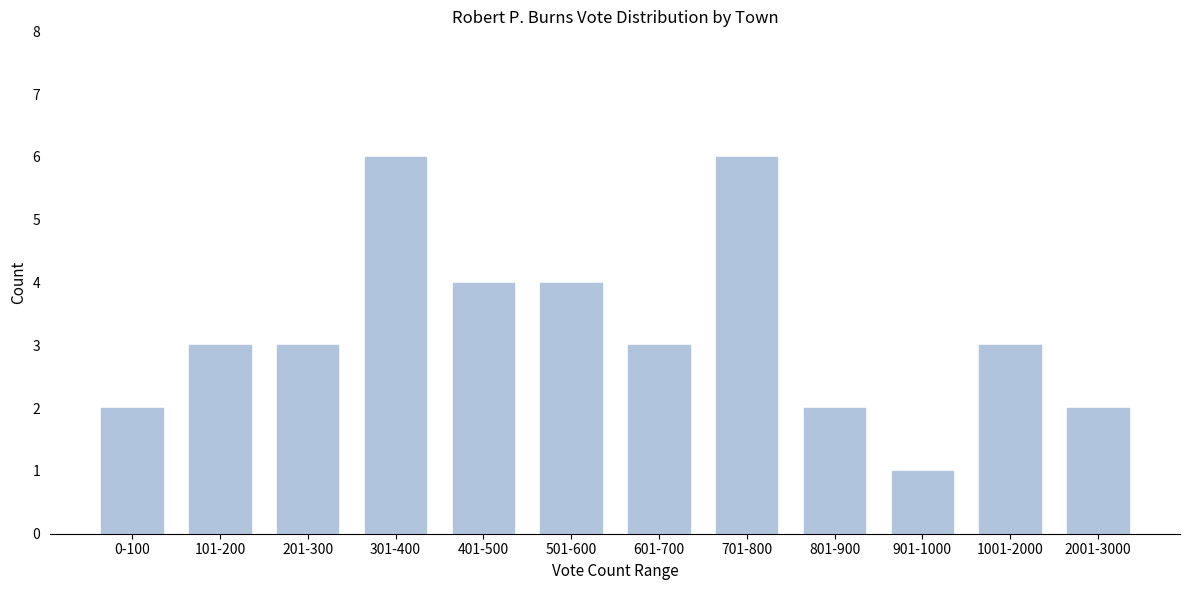

Reading left to right, extract all data points from this chart.

2	3	3	6	4	4	3	6	2	1	3	2